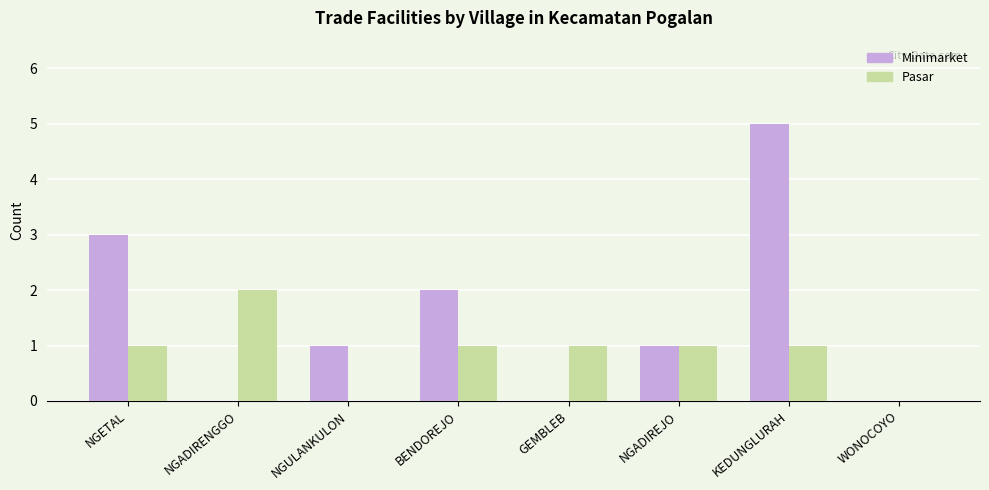

The Minimarket series shows 5 at KEDUNGLURAH. True or false?

True